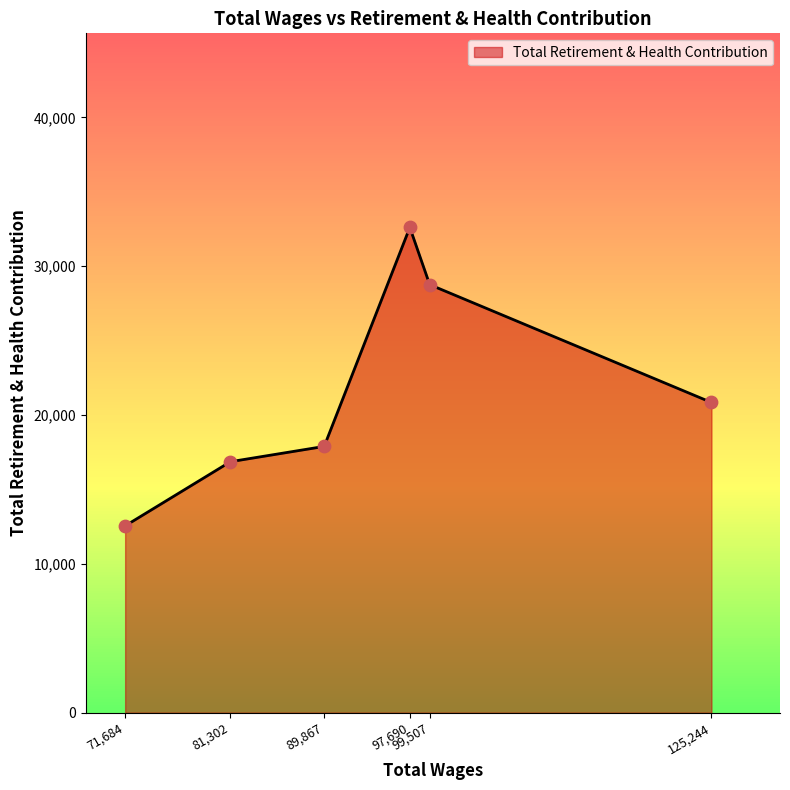

What is the difference between the second highest and minimum values?

16206